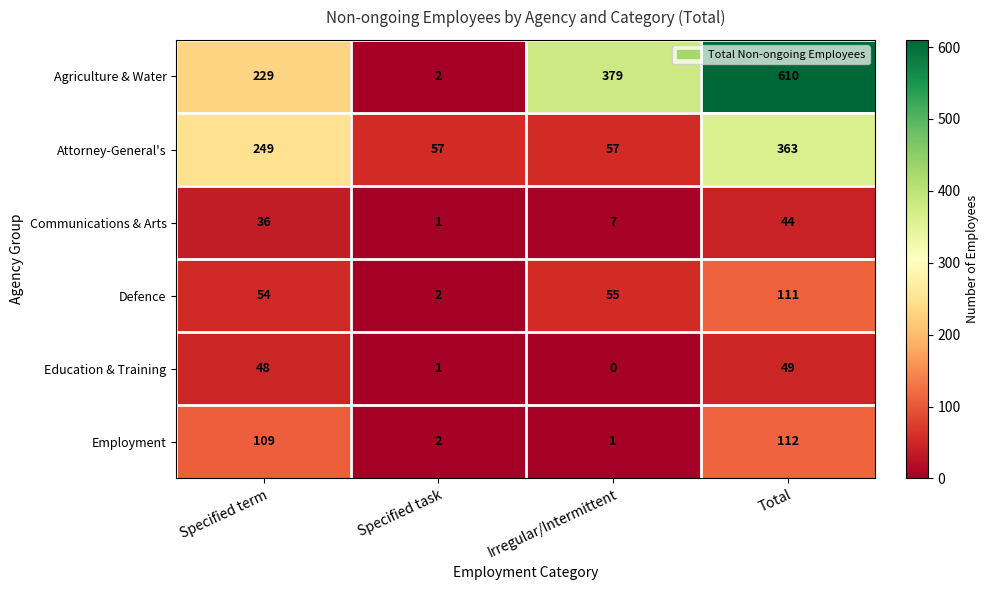

What is the difference between the Employment values at Specified term and Total?

3